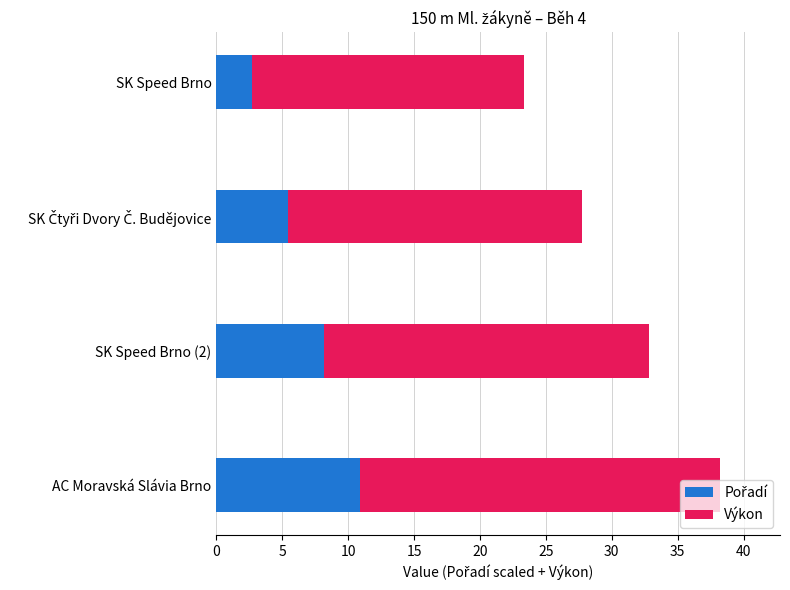

What is the total value across all series at SK Speed Brno?

23.4